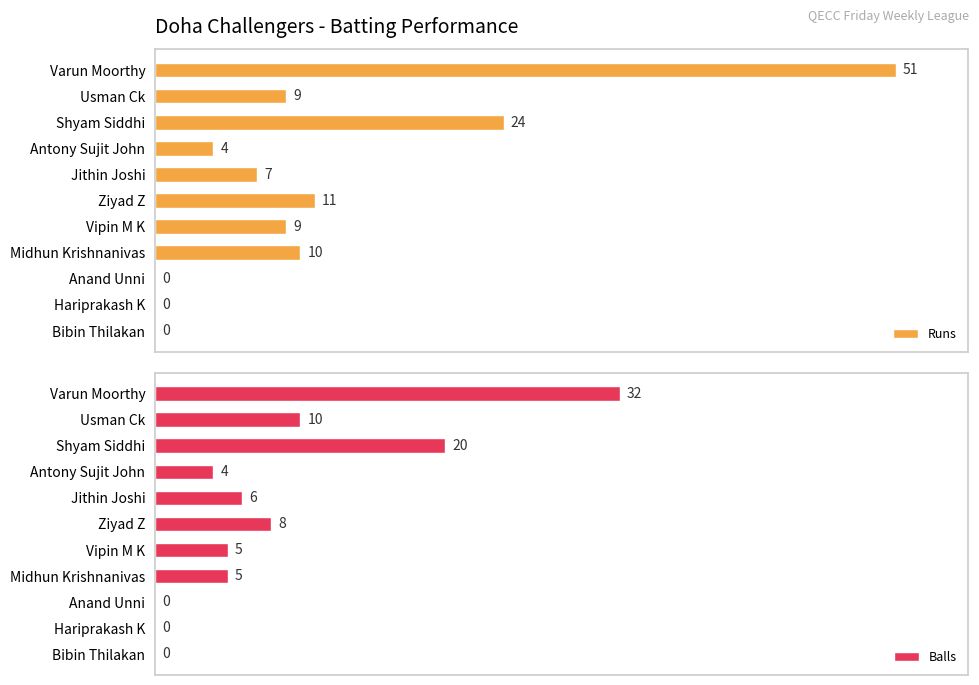

What is the difference between the maximum and minimum values in the Balls series?

32